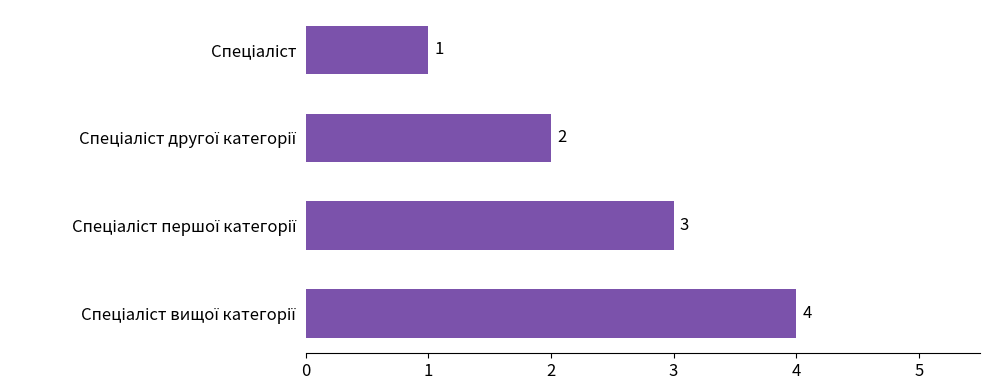

What is the difference between the maximum and minimum values?

3